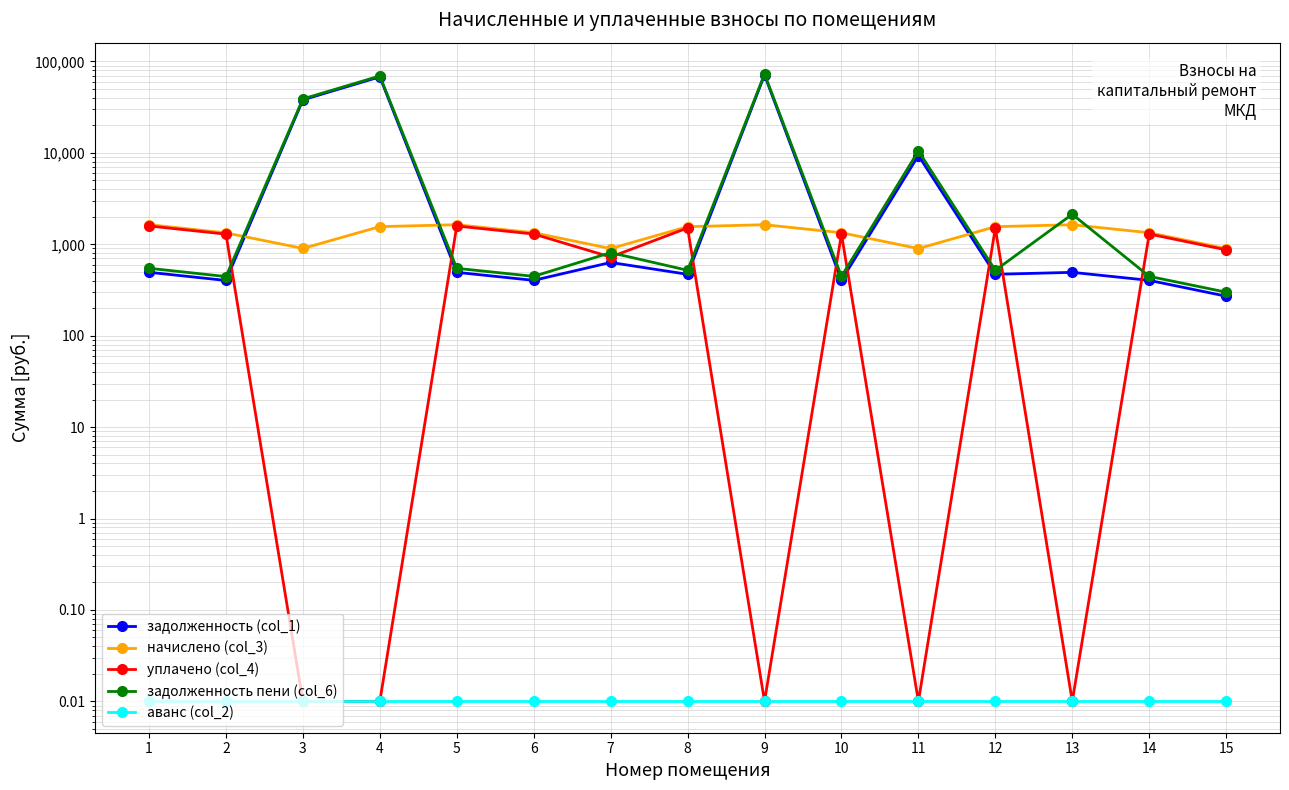

The уплачено (col_4) series shows 0.0 at 13. True or false?

False